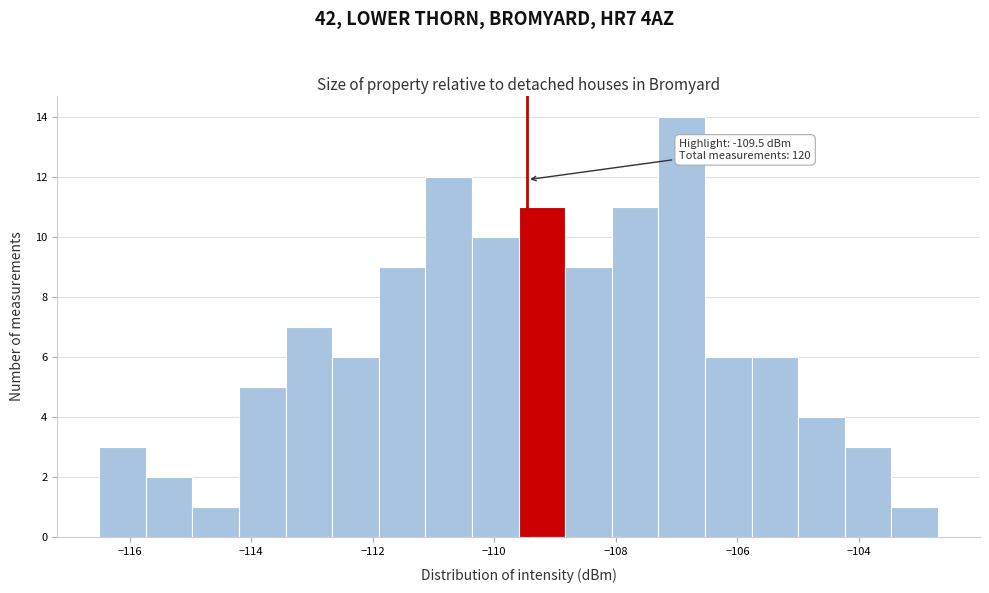

Read against the x-axis, roughly where is the centre of the tallest bar?

-107.0